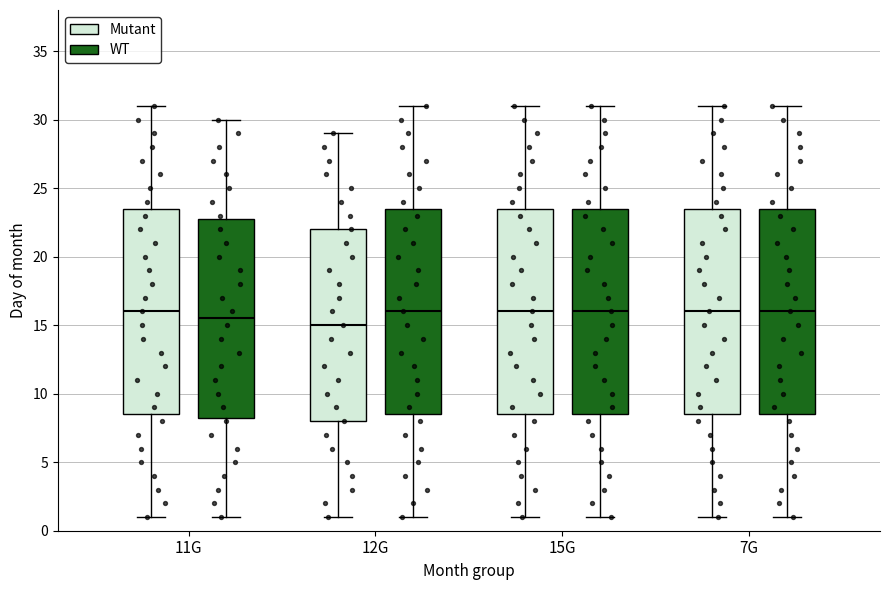

Where does the upper whisker of the box for 15G (Mutant) end on the y-axis? The values are not printed on the chart, so give them approximately, as read against the axis.

31.0